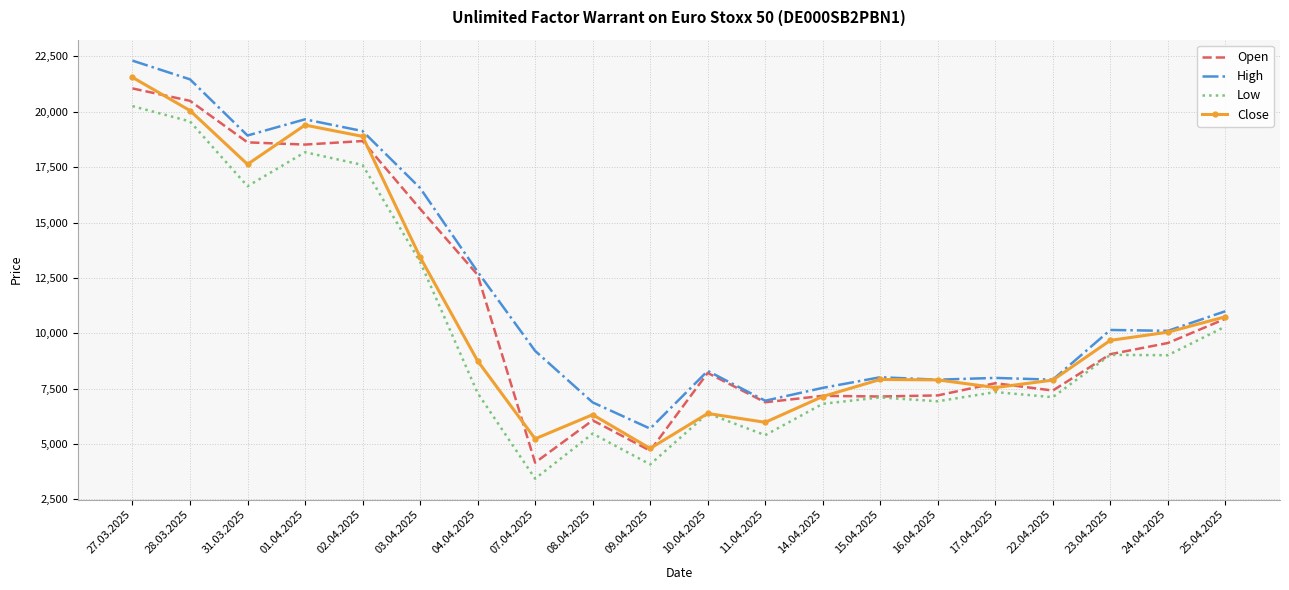

Where does the Low series first go above 7345?

27.03.2025